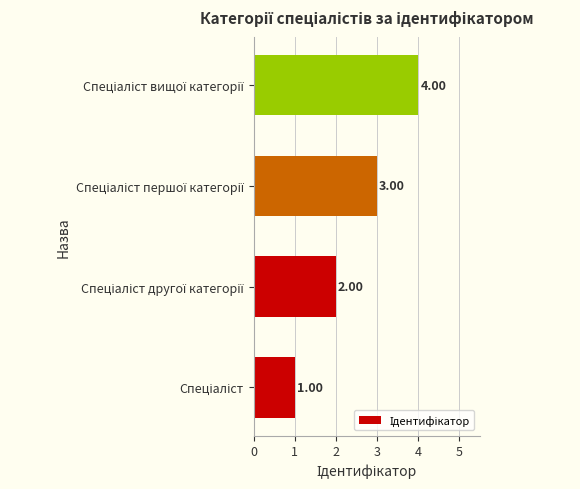

What is the difference between the maximum and minimum values?

3